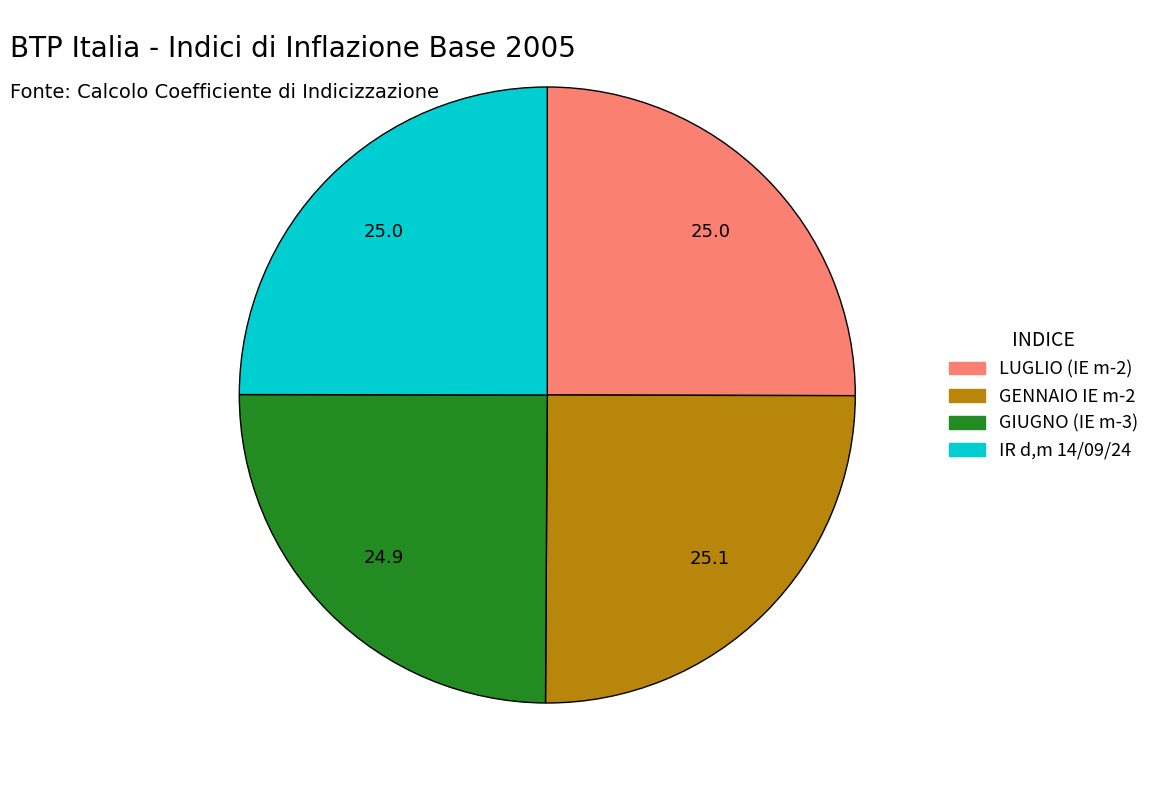

Does GENNAIO IE m-2 account for over 50% of the chart?

No